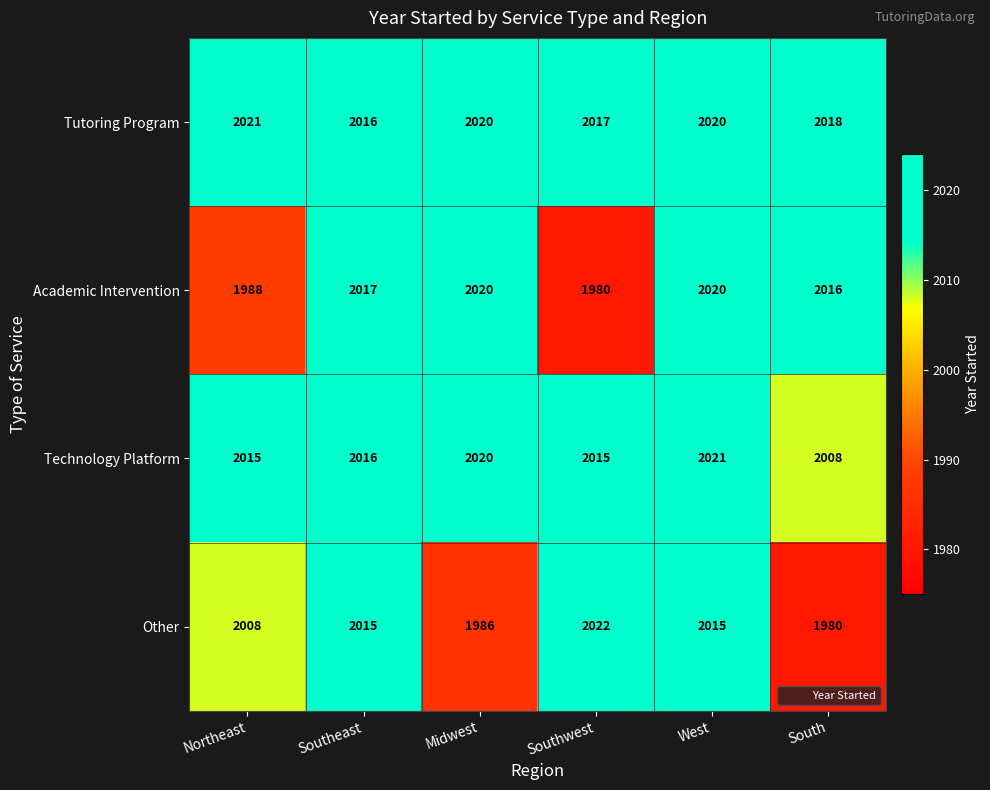

What value does the Academic Intervention series have at Southeast?

2017